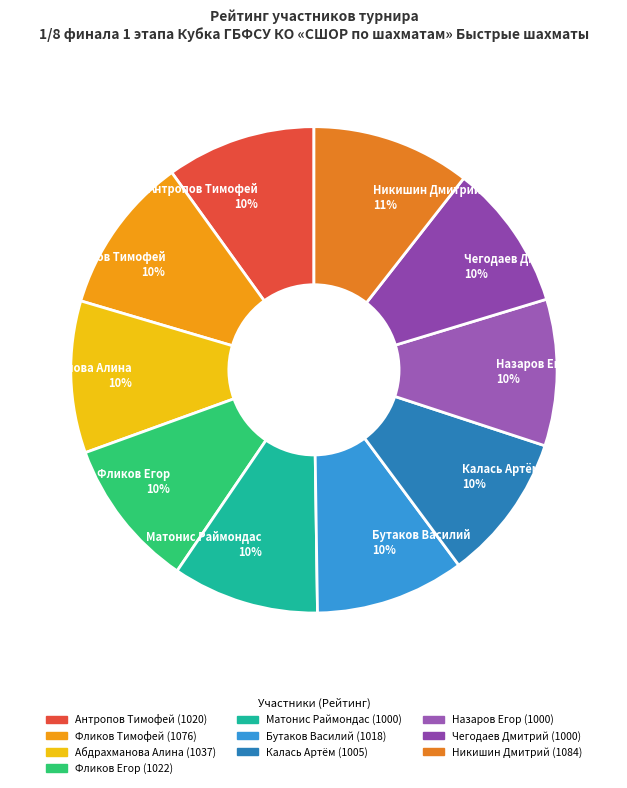

Does Калась Артём 10% account for over 50% of the chart?

No